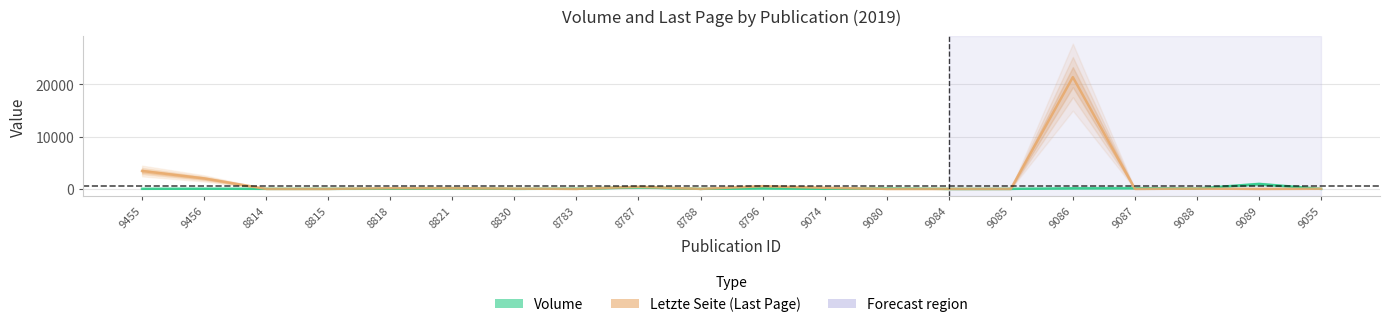

What is the sum of all Letzte Seite values?

28313